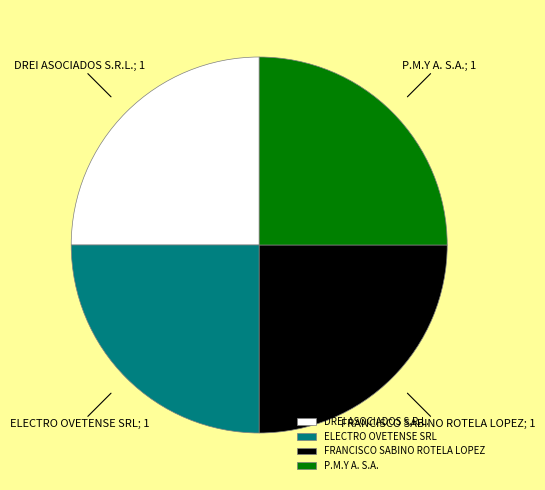

Is there any slice that represents more than half of the pie?

No